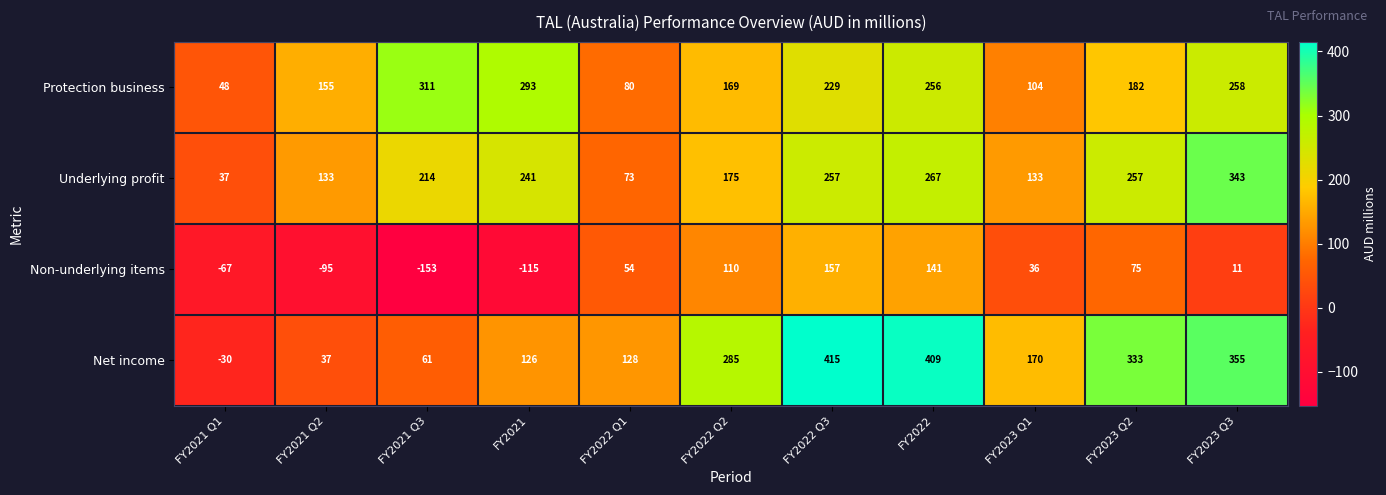

How many series are shown in this chart?

4